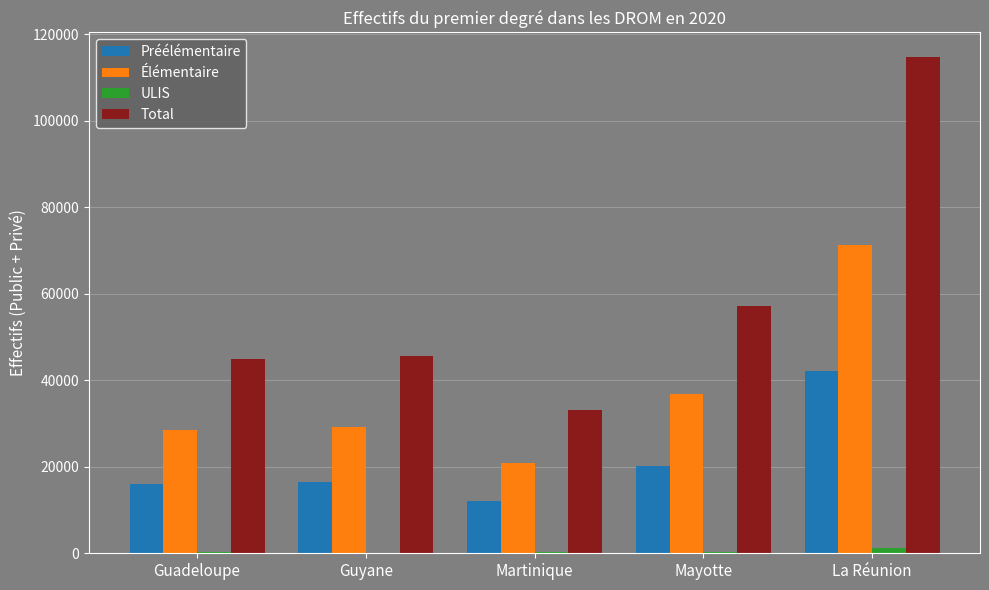

The Élémentaire series shows 20843 at Martinique. True or false?

True